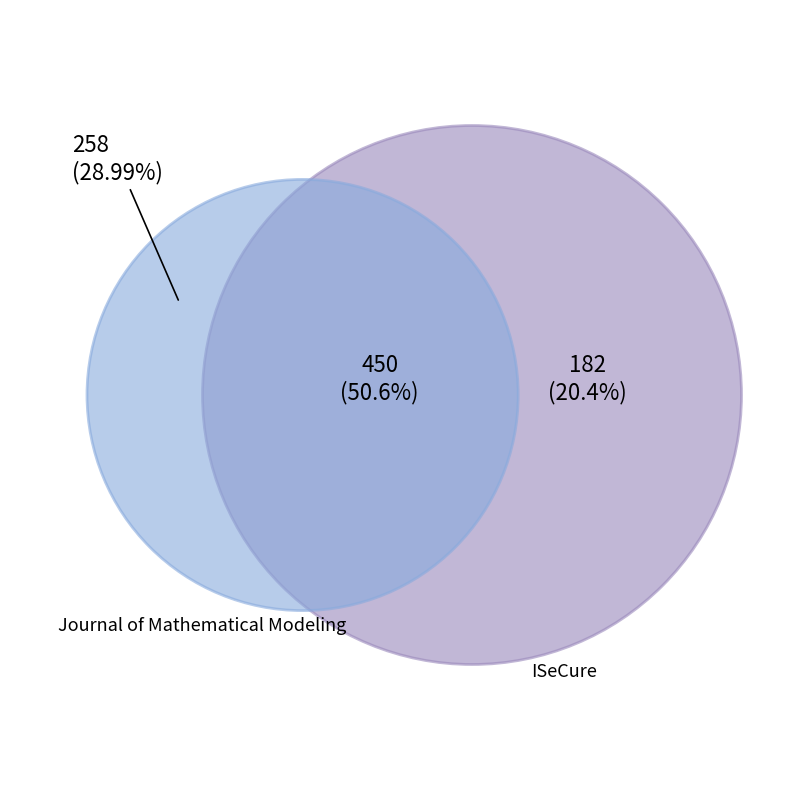

Is it true that Journal of Mathematical Modeling is 22% of the pie?

False